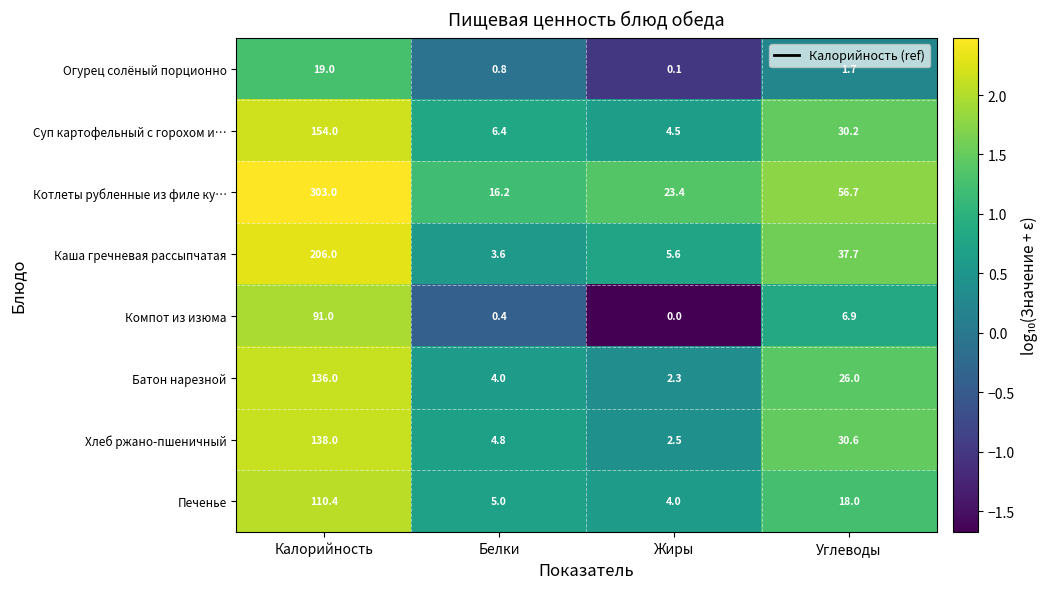

What is the sum of the Печенье values at Жиры and Белки?

9.0